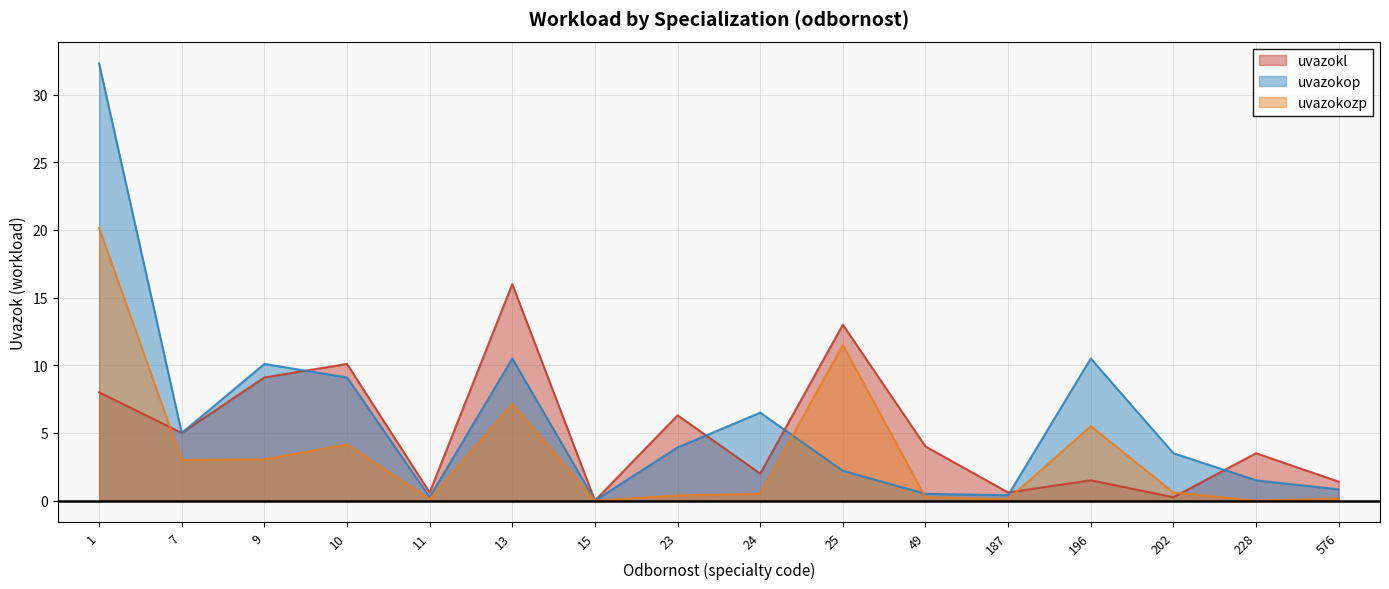

What is the difference between the highest and lowest values at 49?

3.8